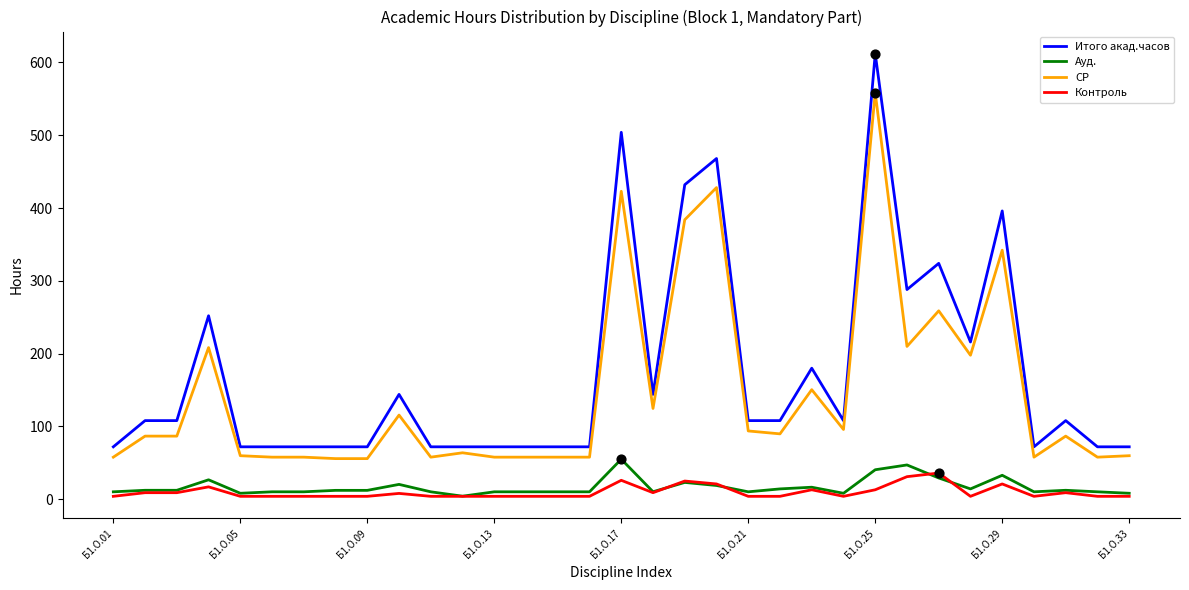

True or false: Итого акад.часов and Контроль intersect in this chart.

False